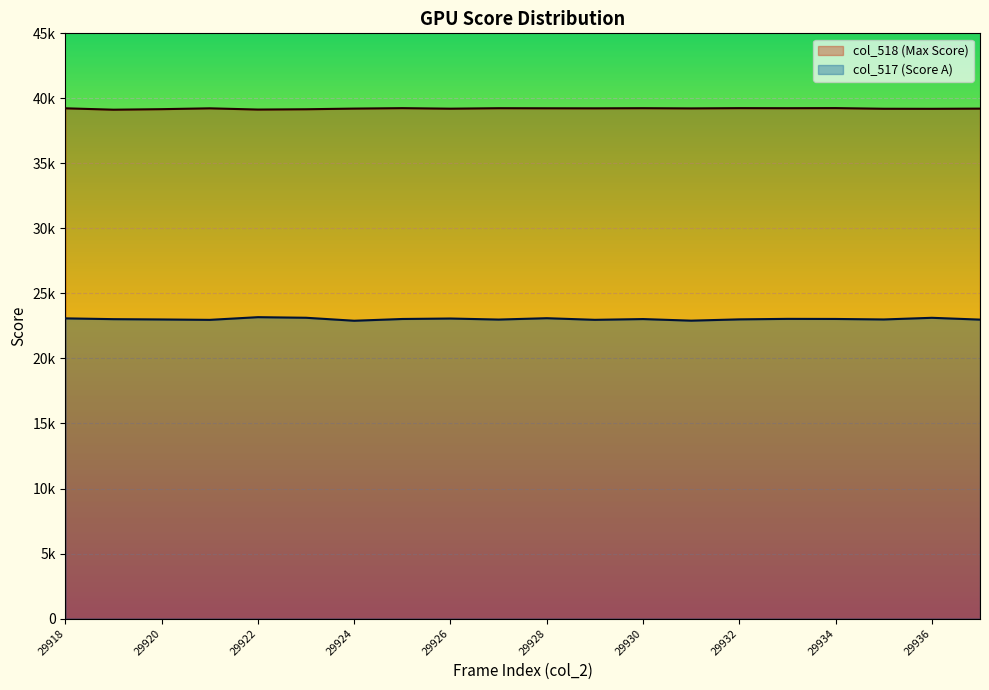

Which series has the largest range (max minus min)?

col_517 (Score A)